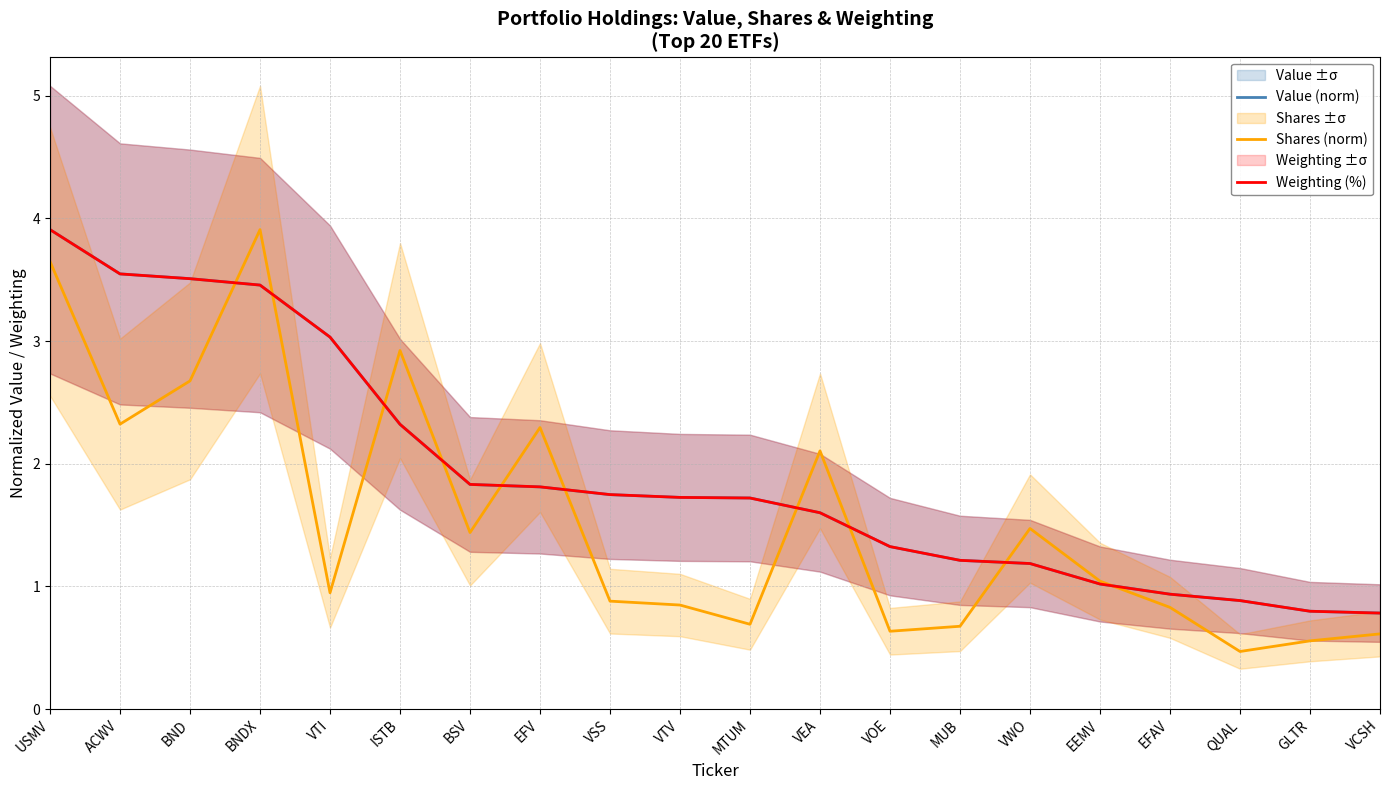

At which category is the sum across all series the highest?

USMV